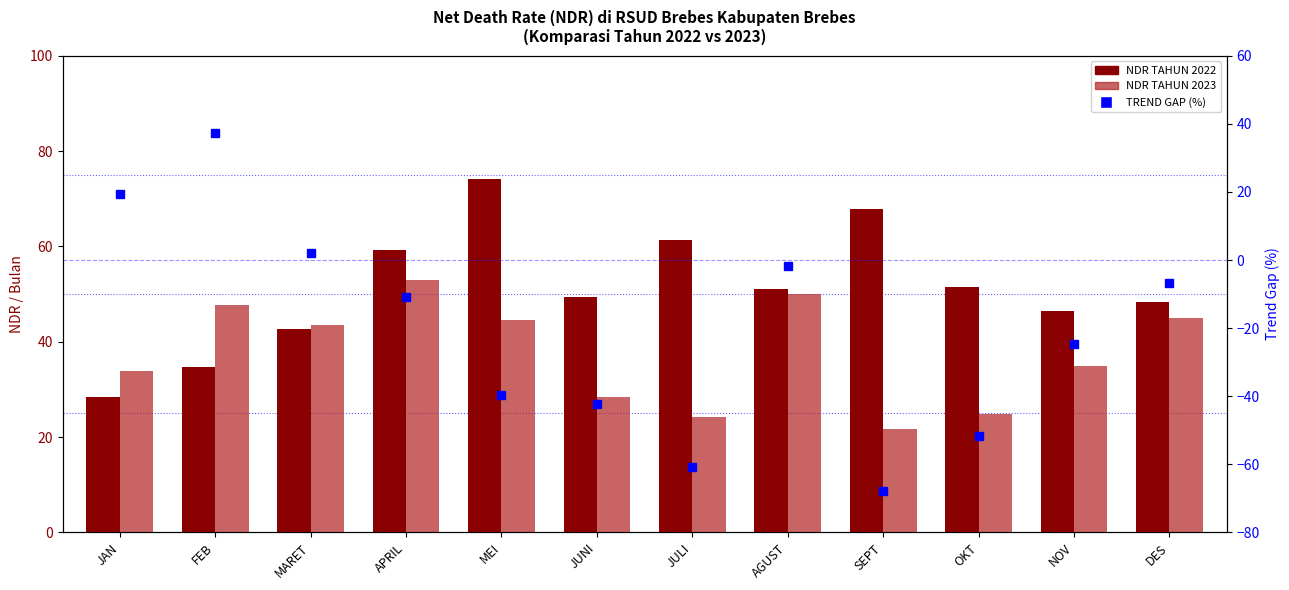

What is the value of the TREND GAP (%) bar at the 11th from the left?

-24.8